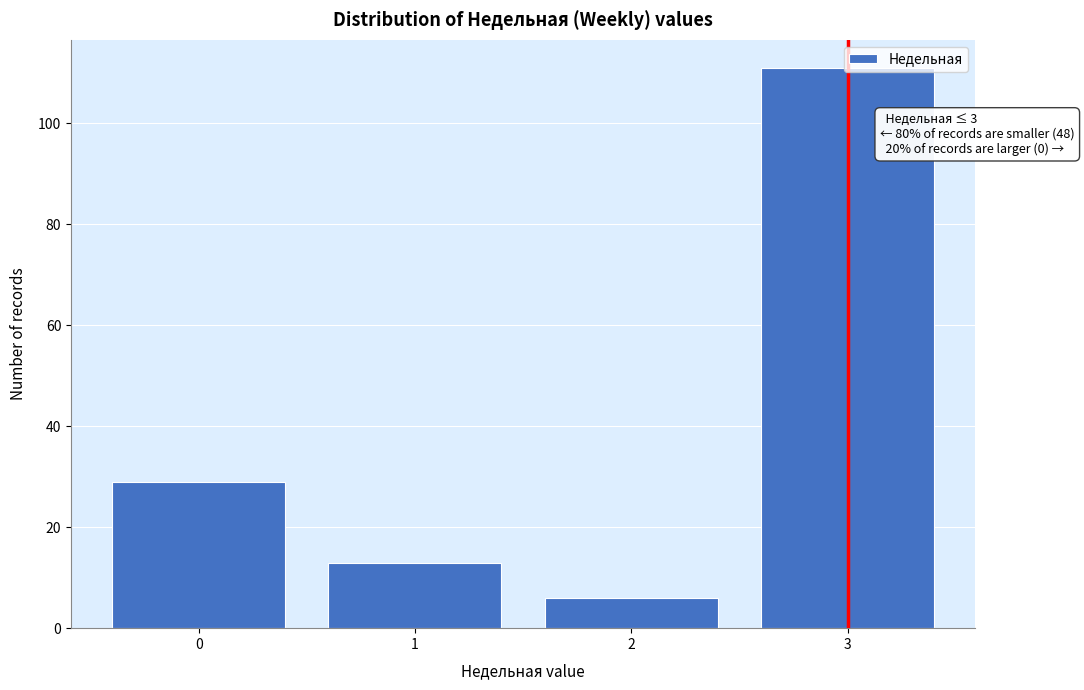

Which range on the x-axis has the tallest bar?

2.5 to 3.5